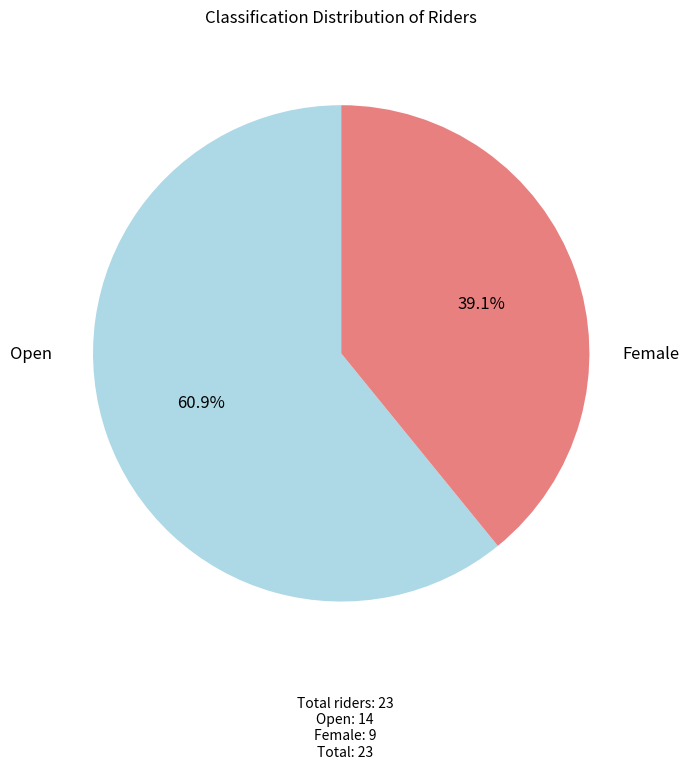

Is there any slice that represents more than half of the pie?

Yes